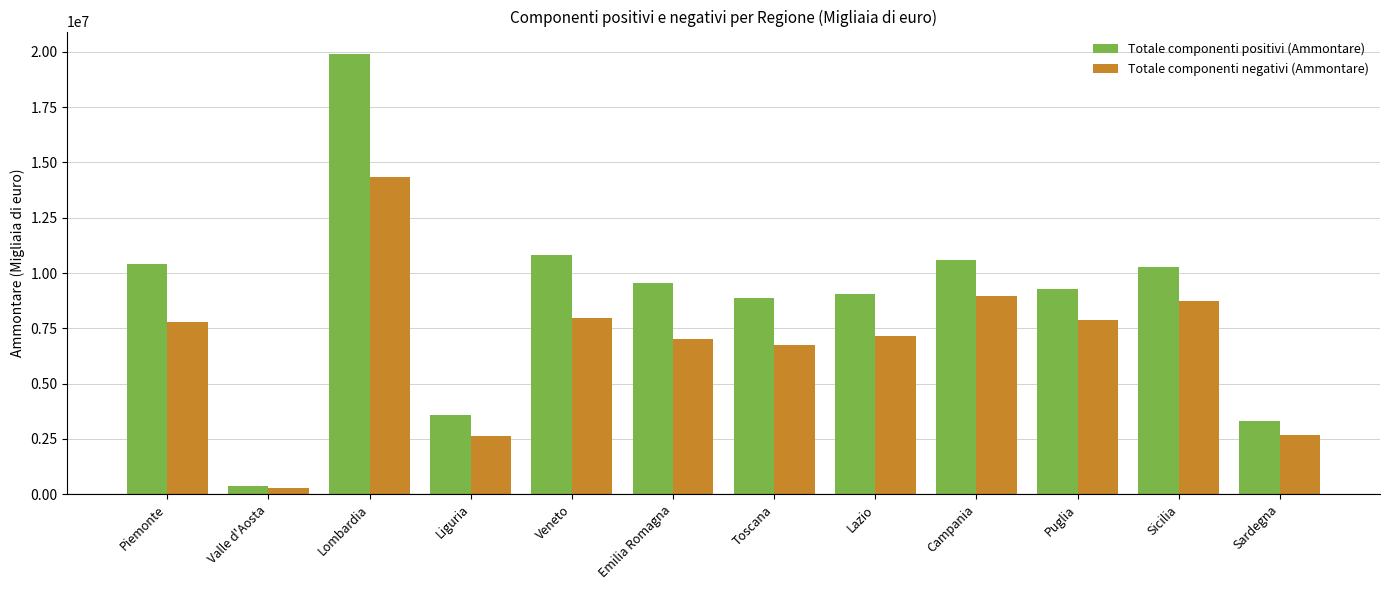

Count the number of data series in this chart.

2